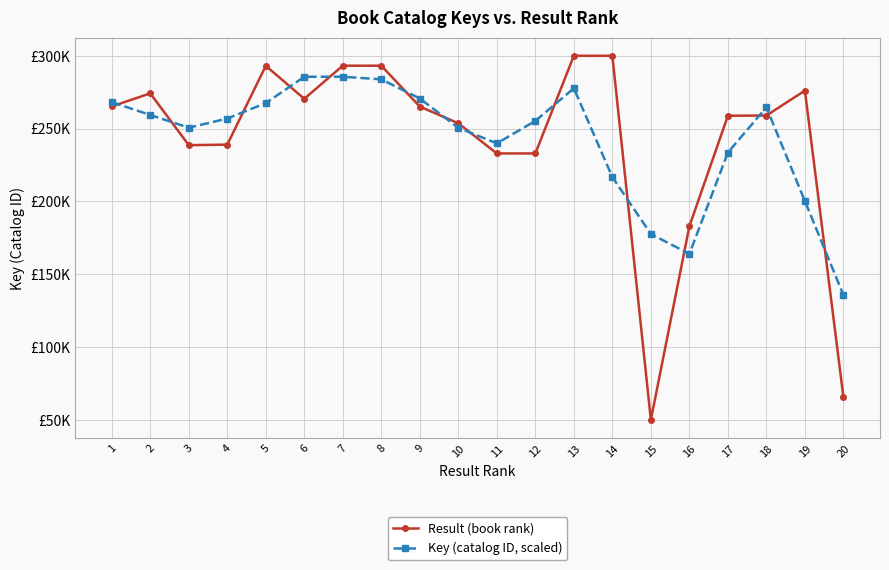

What is the difference between the maximum and minimum values in the Result (book rank) series?

250000.0